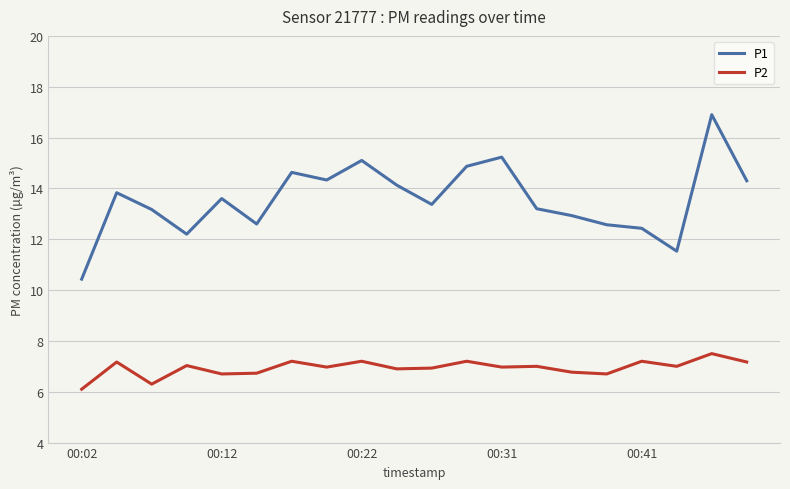

Does the chart display data point markers on the line(s)?

No